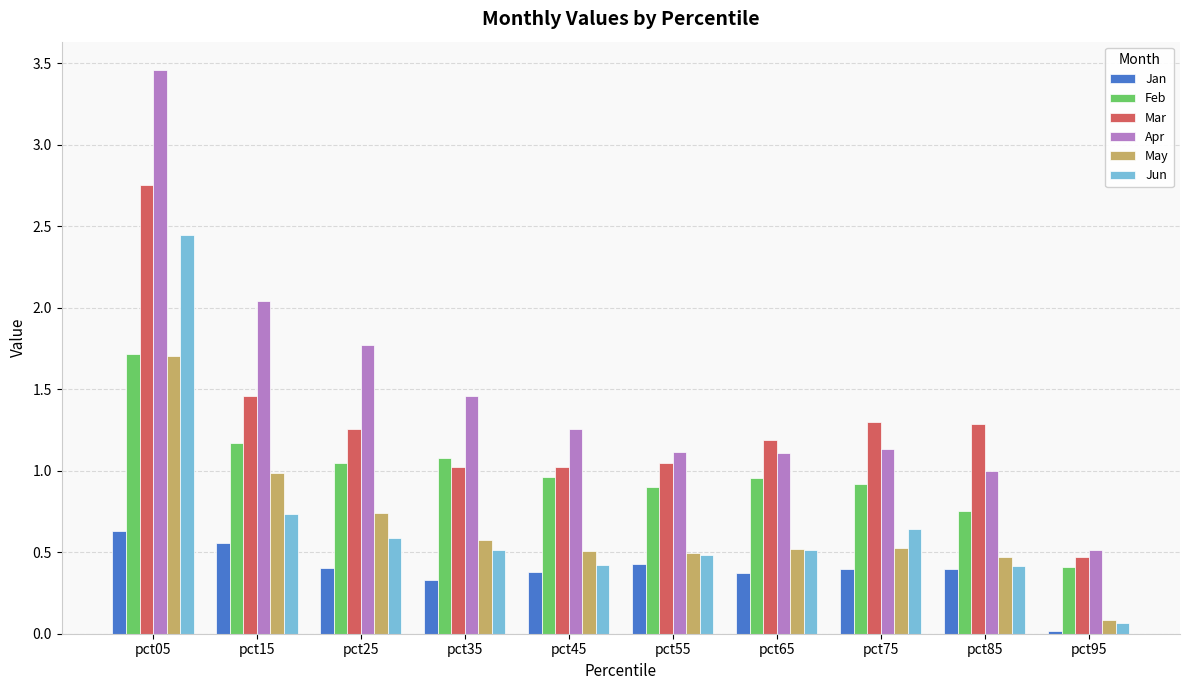

What is the lowest value of the Mar series?

0.5